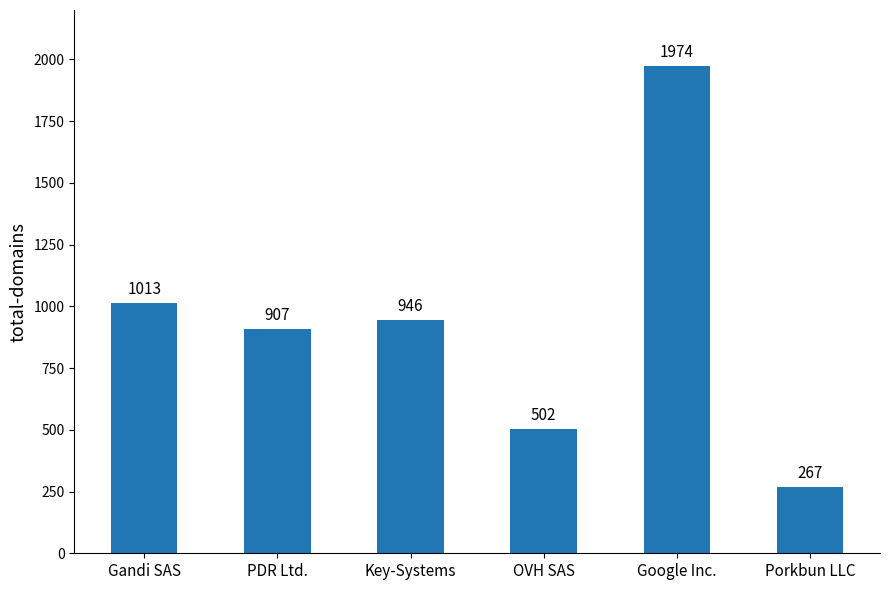

What is the label of the 2nd bar from the right?

Google Inc.